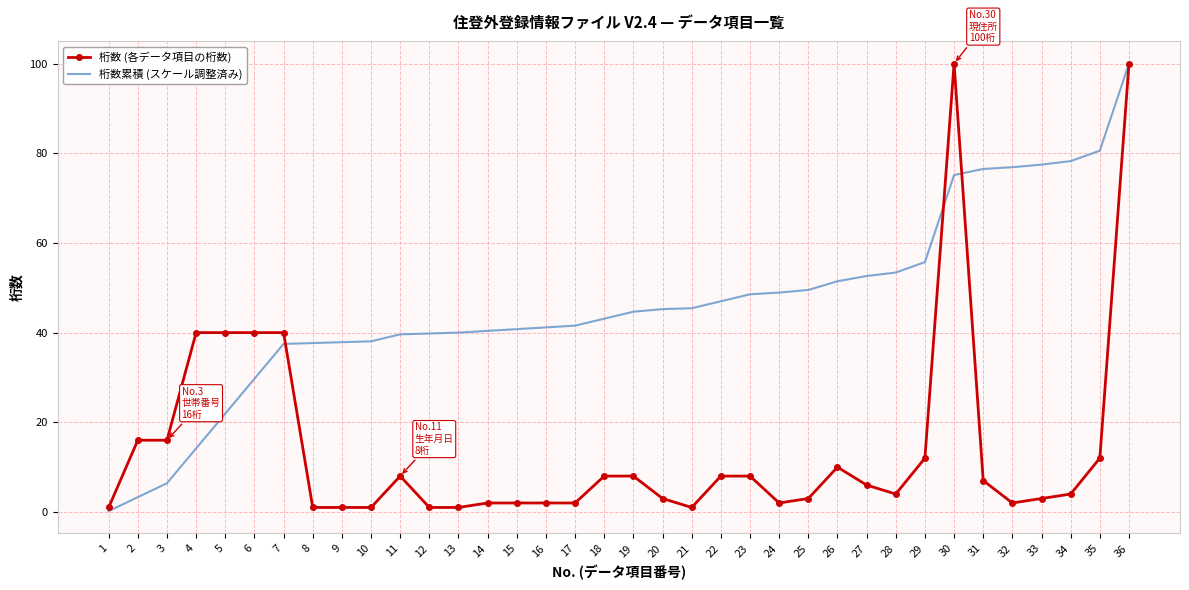

Is it true that 桁数 (各データ項目の桁数) equals 4.0 at 28?

True